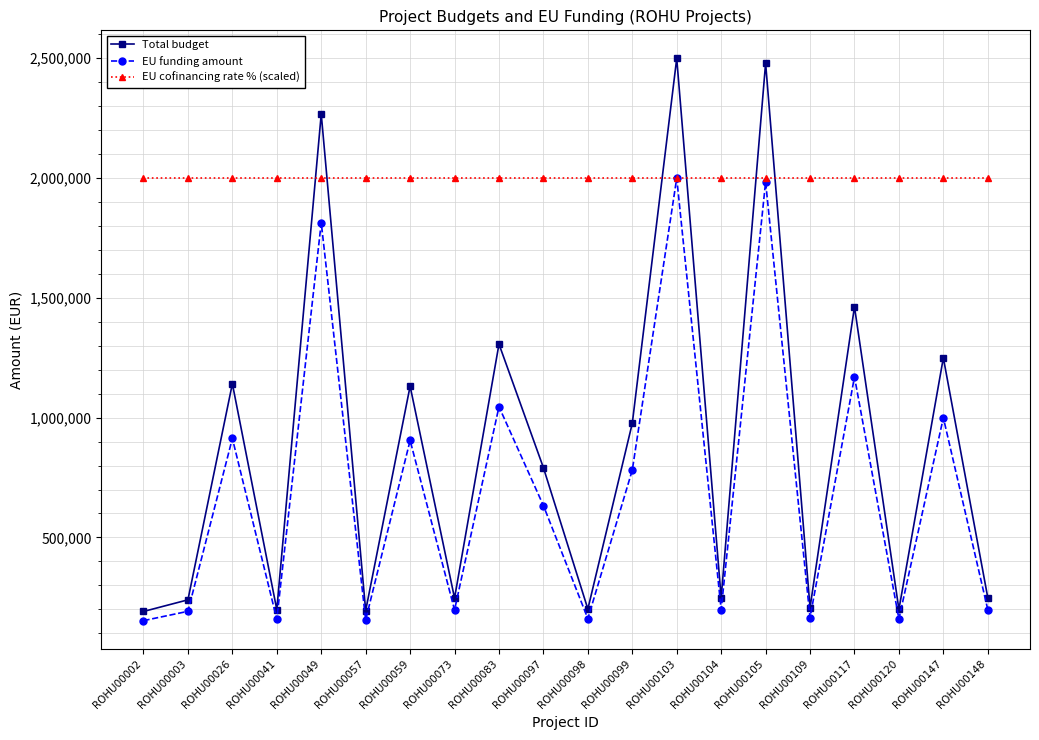

What is the lowest value of the Total budget series?

191148.6